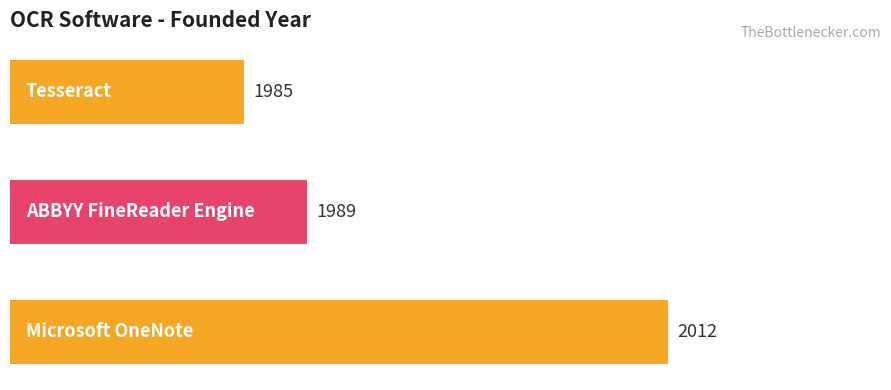

How many values are between 1985 and 2012?

3